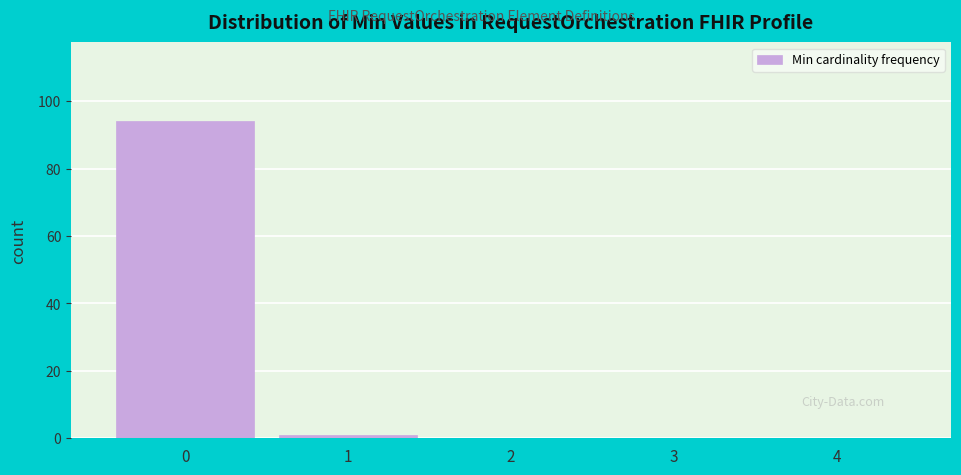

Reading left to right, list every bar in this chart as the range it spans on the x-axis followed by its height. The values are not printed on the chart, so give them approximately, as read against the axis.

-0.5 to 0.5: 94
0.5 to 1.5: under 2
1.5 to 2.5: 0
2.5 to 3.5: 0
3.5 to 4.5: 0